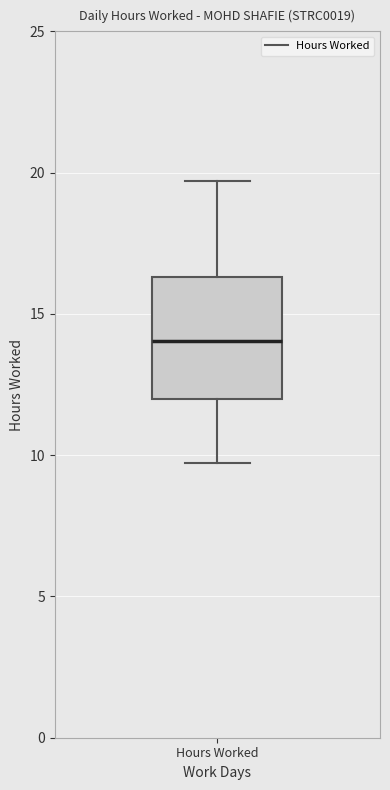

Read this box plot against the y-axis: the position of the median line, the range covered by the box, and the ends of both whiskers. The values are not printed on the chart, so give them approximately, as read against the axis.

median 14.0, box 12.0 to 16.5, whiskers 9.5 to 19.5